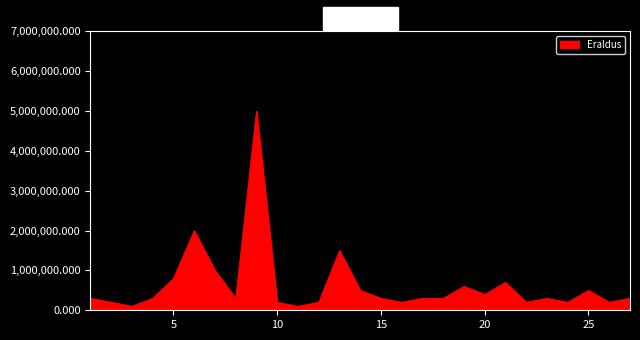

What is the greatest value displayed?

5000000